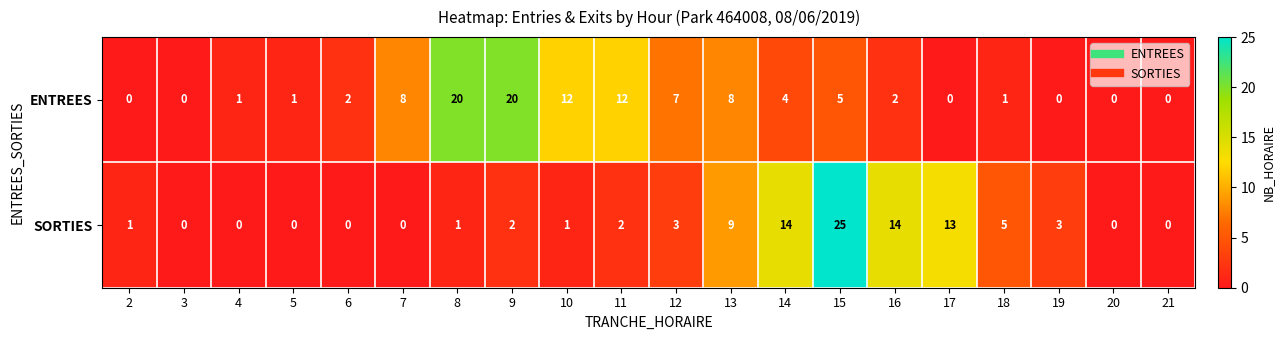

What is the difference between the maximum and minimum values in the SORTIES series?

25